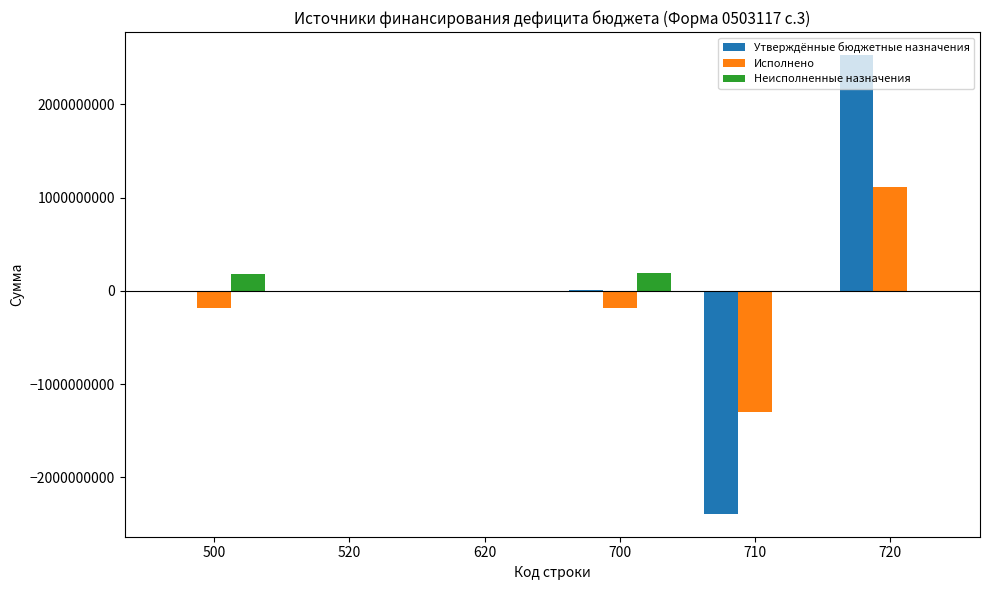

What is the maximum value for Неисполненные назначения?

188691356.7